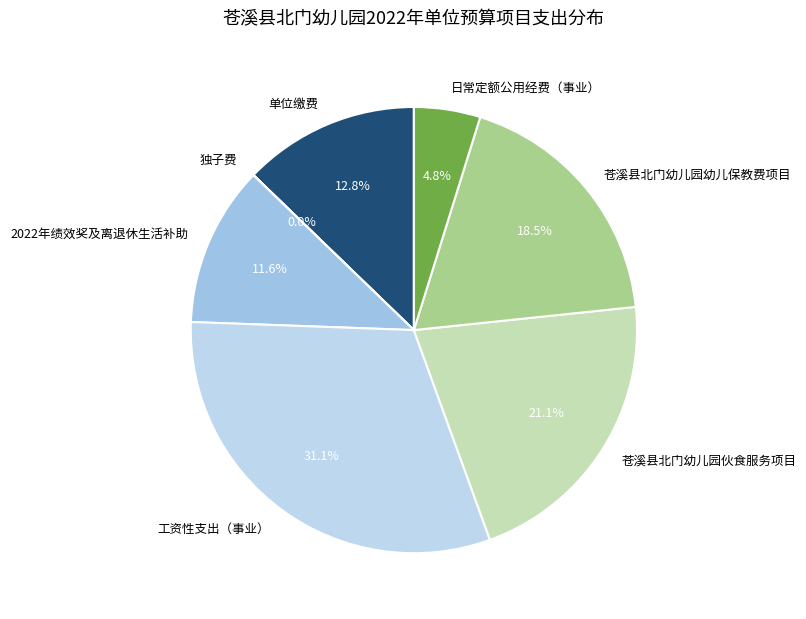

Is there any slice that represents more than half of the pie?

No